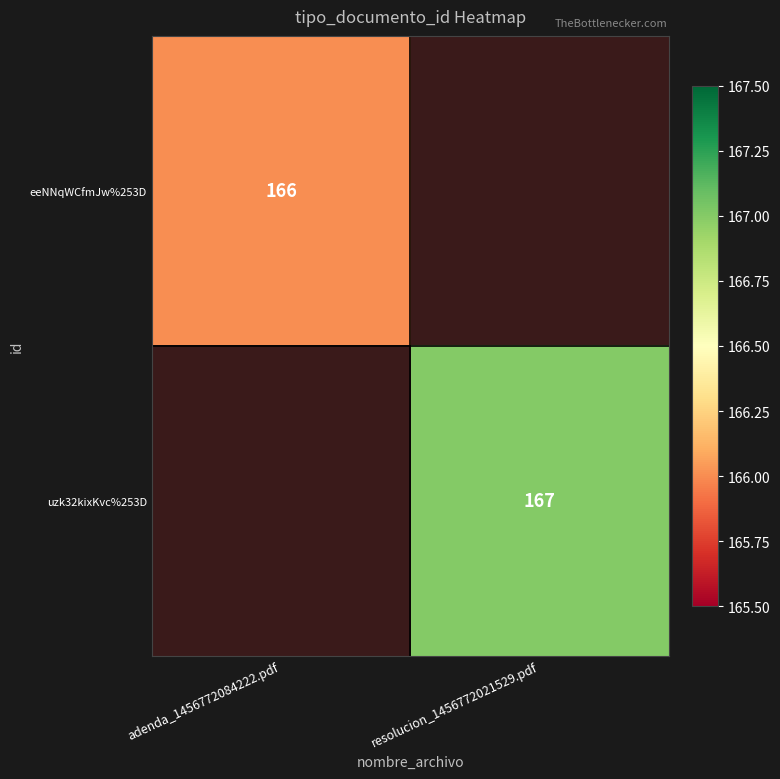

The value of eeNNqWCfmJw%253D at adenda_1456772084222.pdf is 166. True or false?

True